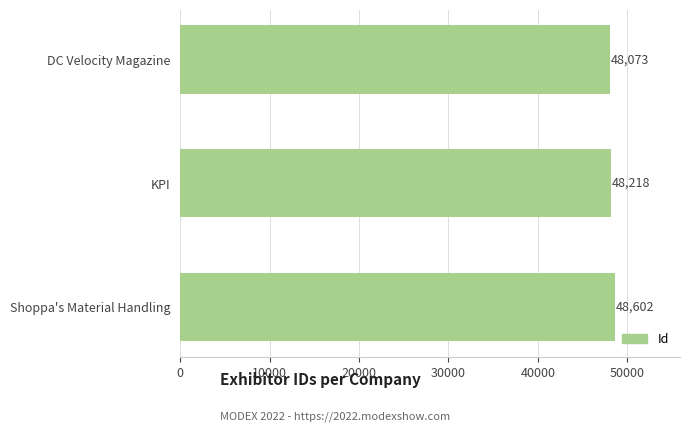

How many bars are there in total?

3